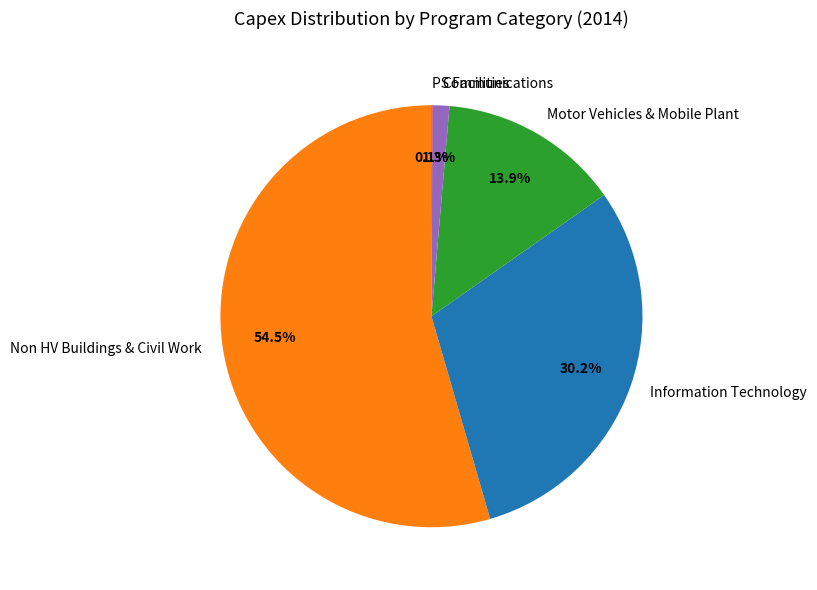

Which slice is the largest?

Non HV Buildings & Civil Work